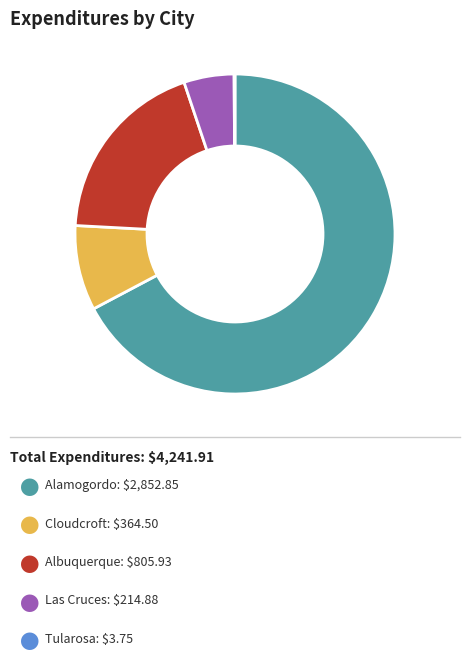

Is there a majority slice in this chart?

Yes